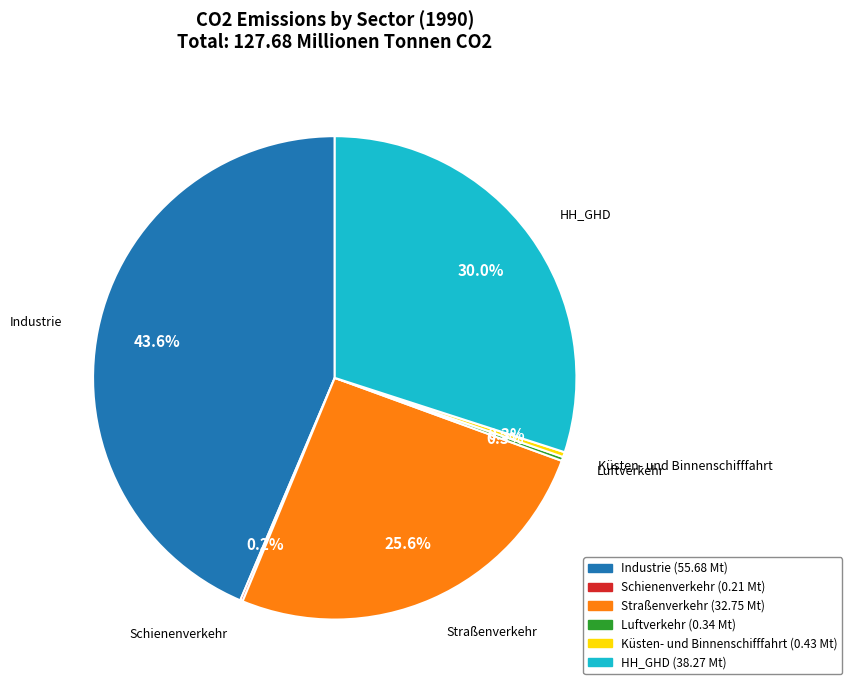

To the nearest percent, what is the average slice percentage?

17%